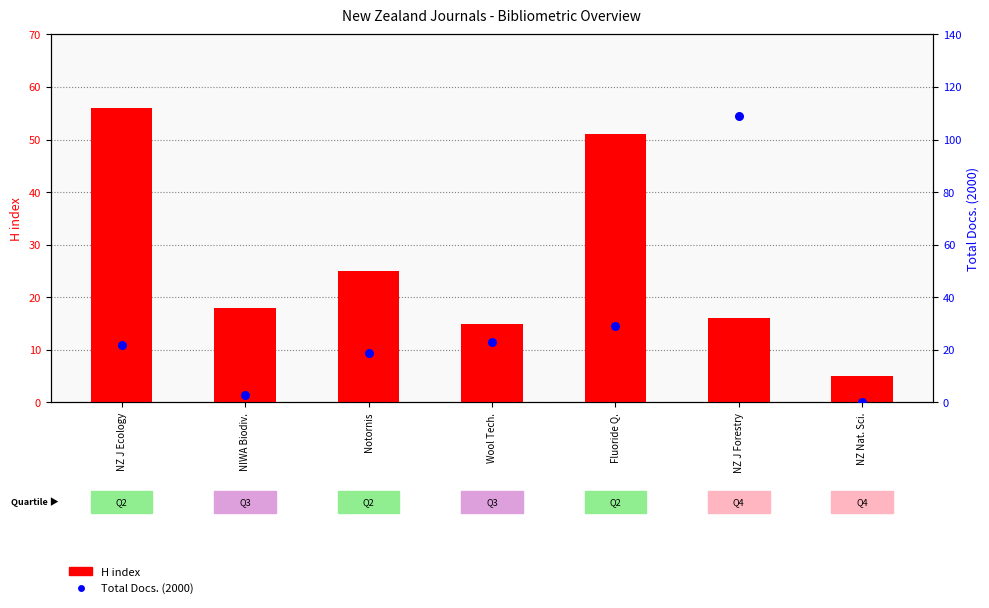

What are all the series names shown in the legend?

H index, Total Docs. (2000)